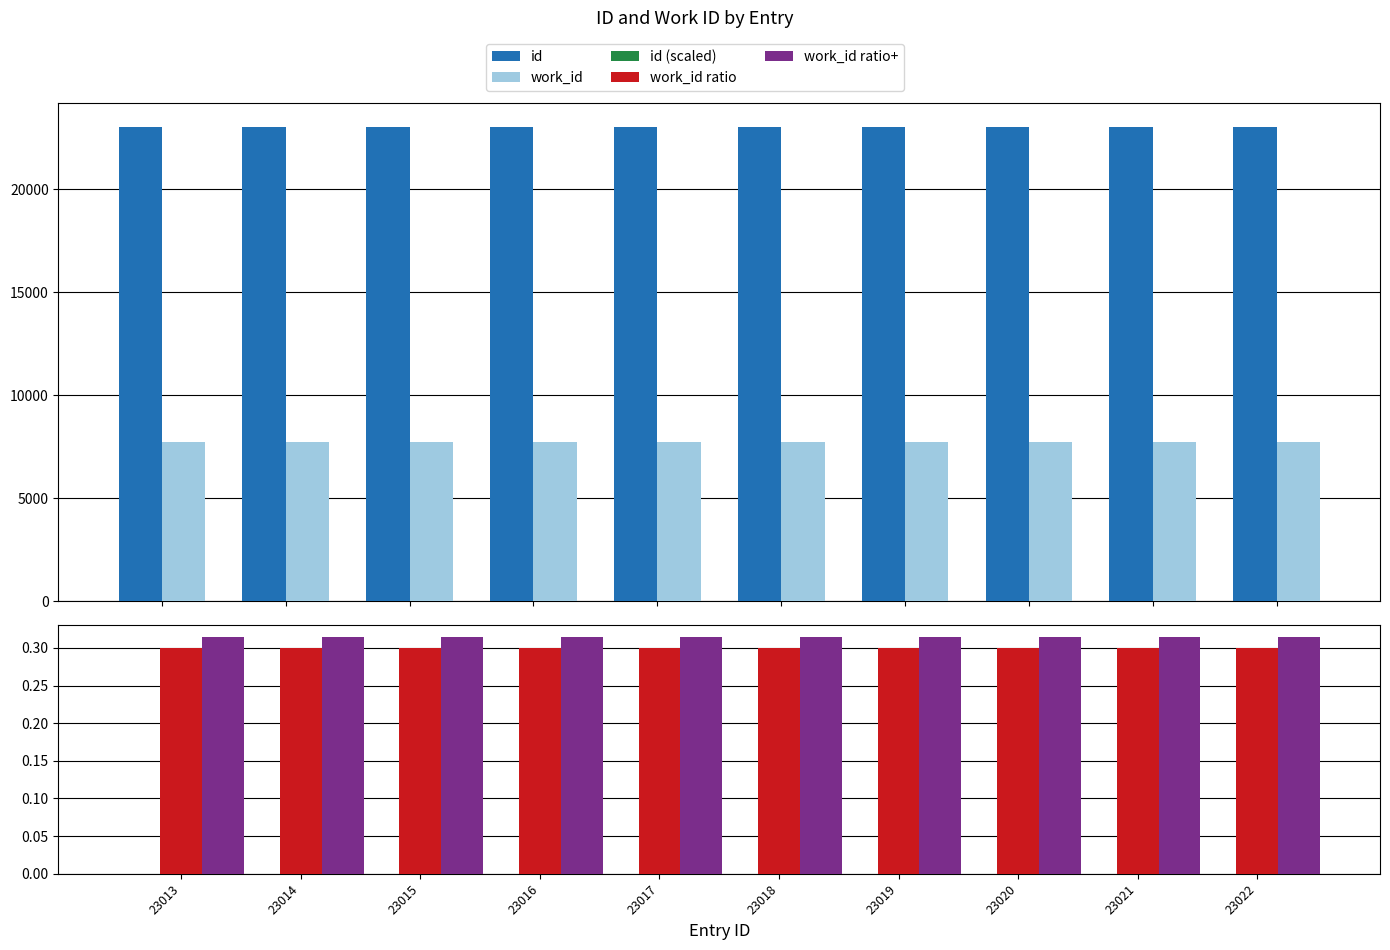

At which label does work_id ratio+ reach its peak?

23022